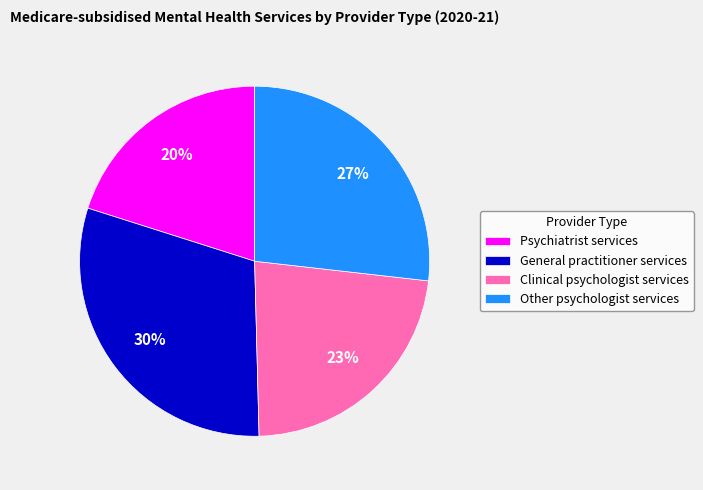

To the nearest percent, what percentage of the pie is General practitioner services?

30%